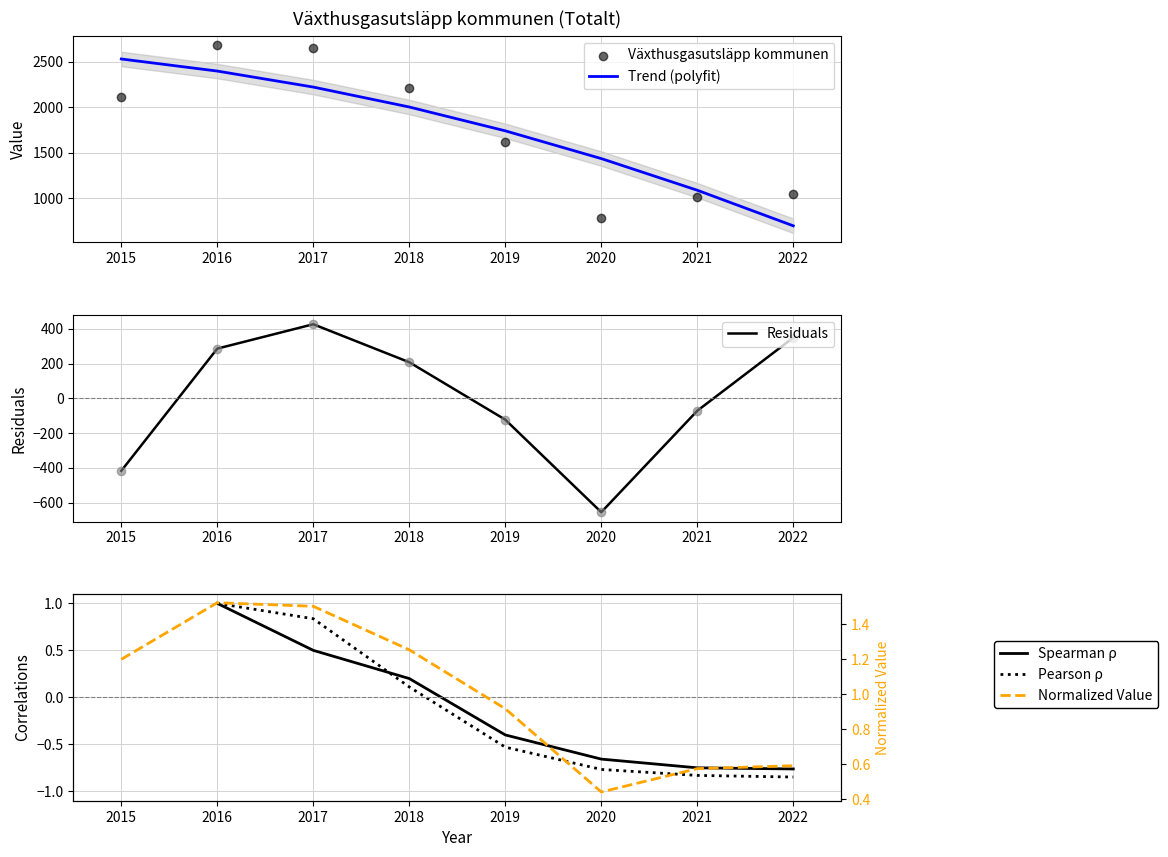

What is the change in value from 2015 to 2017?

+0.3